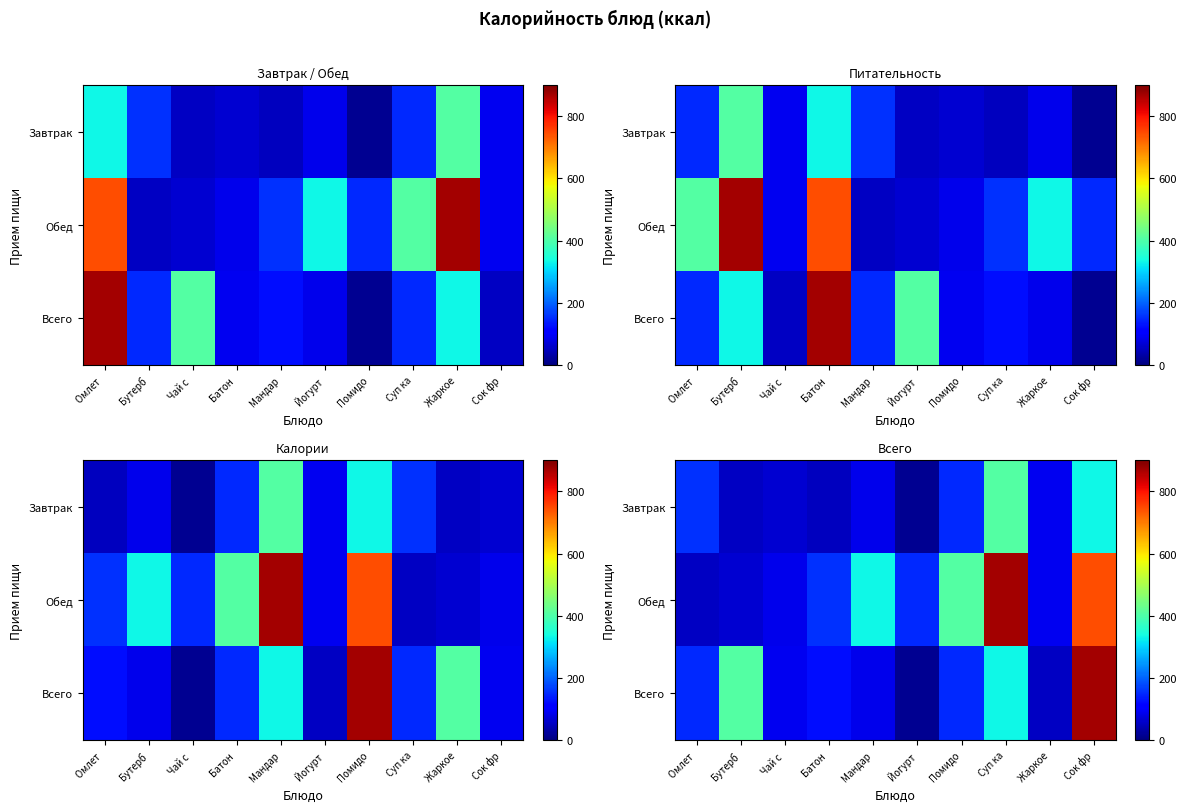

What is the maximum value shown in the chart?

870.1